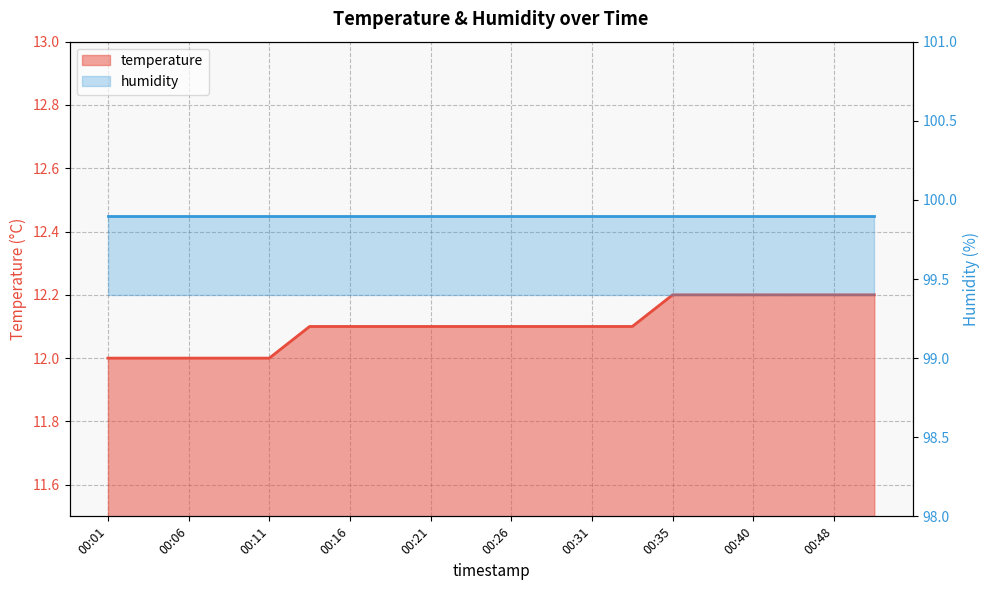

Does the chart have visible grid lines?

Yes